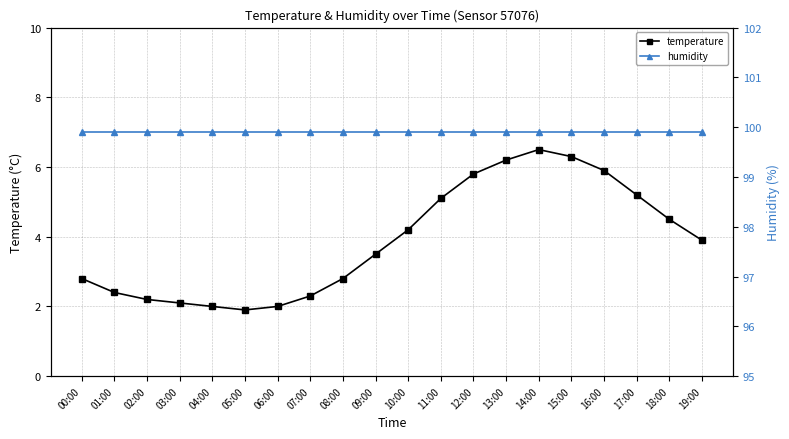

The humidity series shows 99.9 at 16:00. True or false?

True